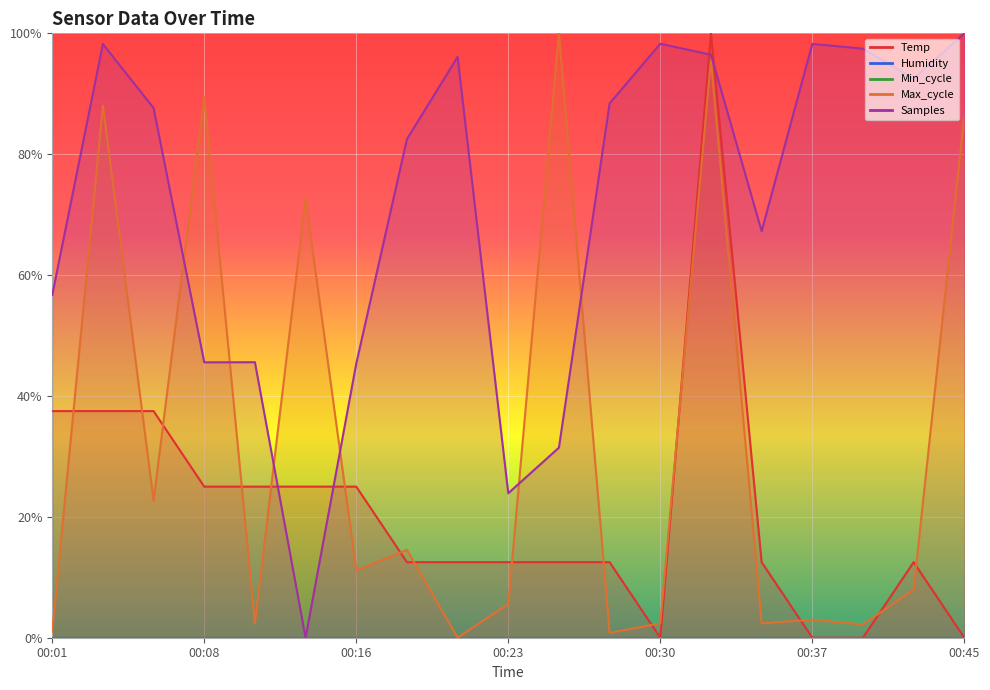

True or false: Max_cycle and Samples intersect in this chart.

True